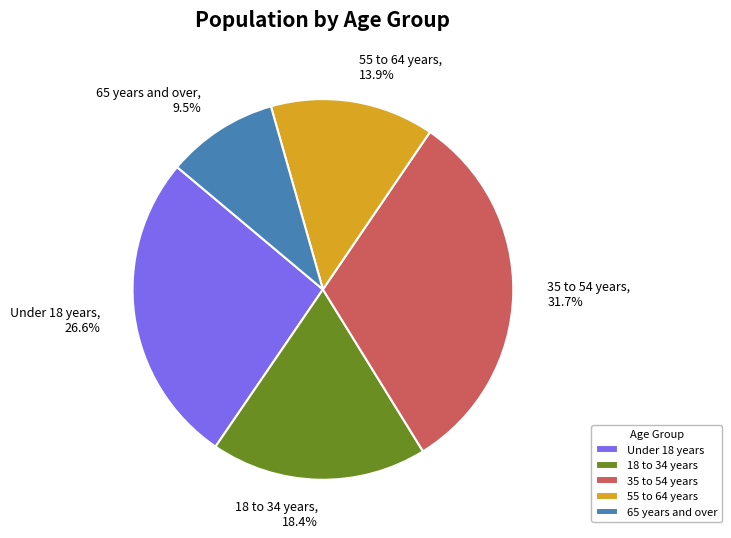

To the nearest percent, what is the average slice percentage?

20%